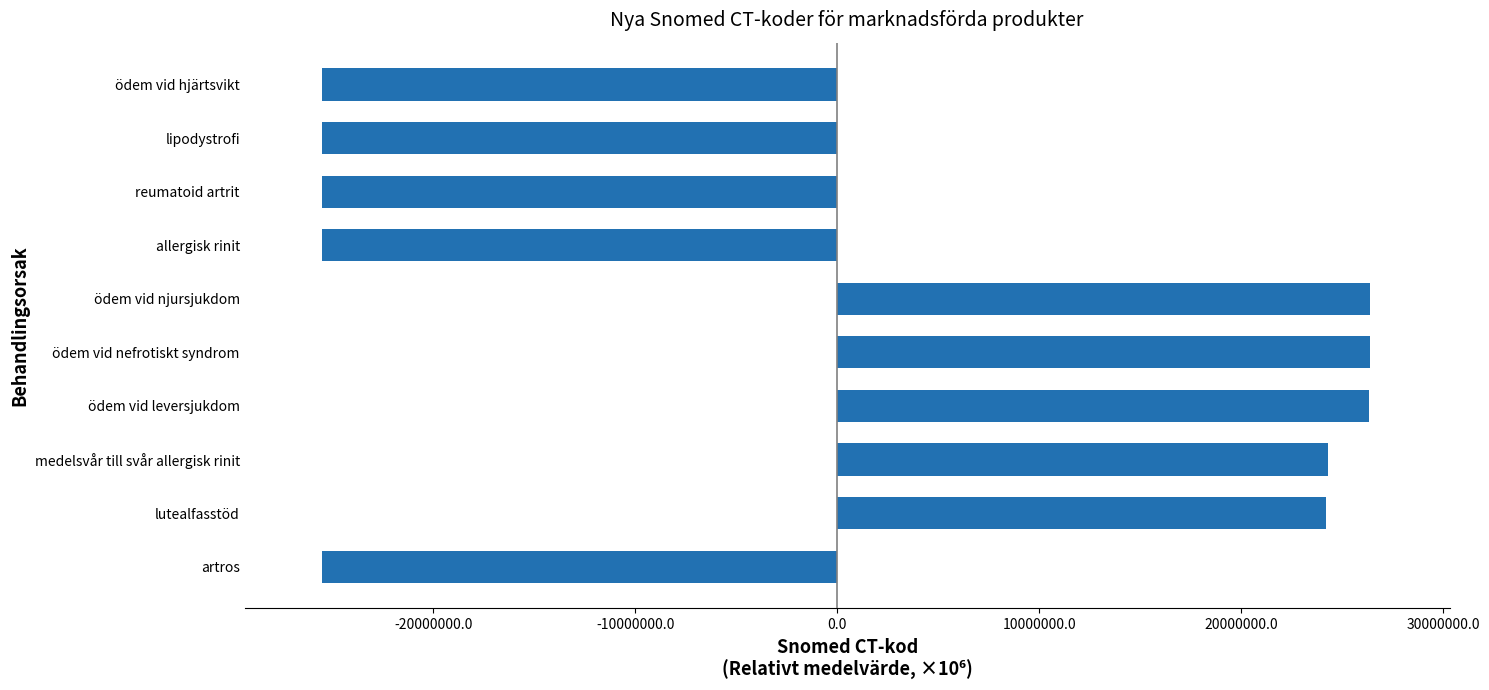

What is the greatest value displayed?

26371431.2